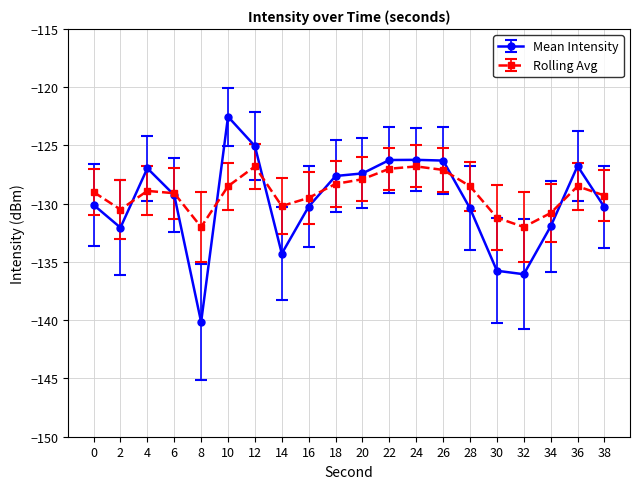

What is the difference between the maximum and minimum values in the Mean Intensity series?

17.6